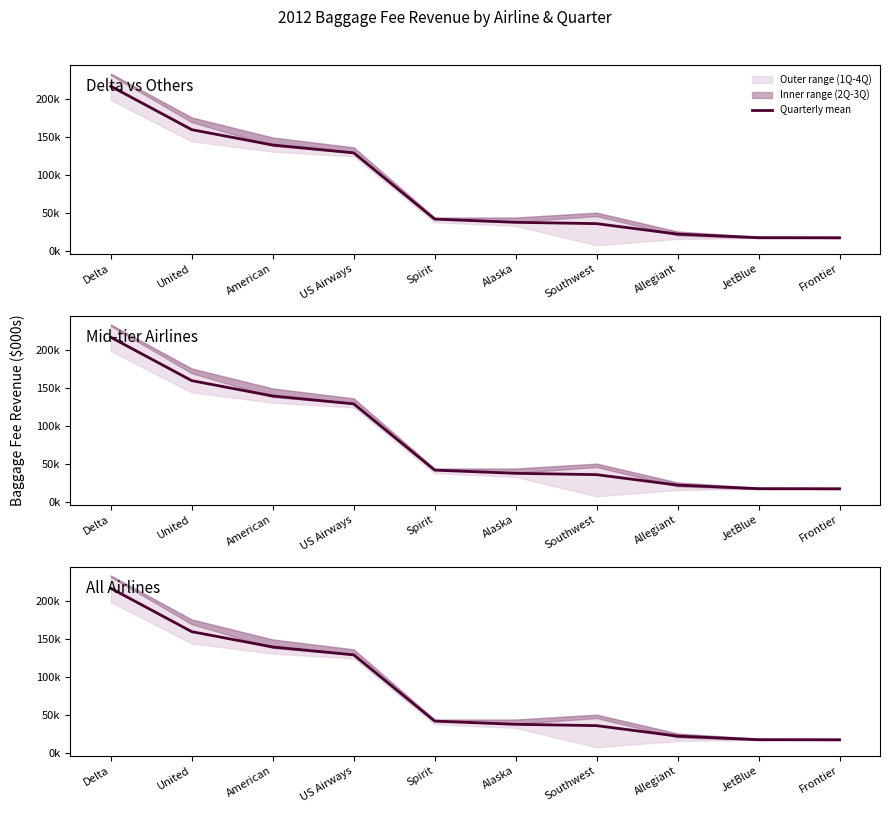

How many values are below 42057?

5